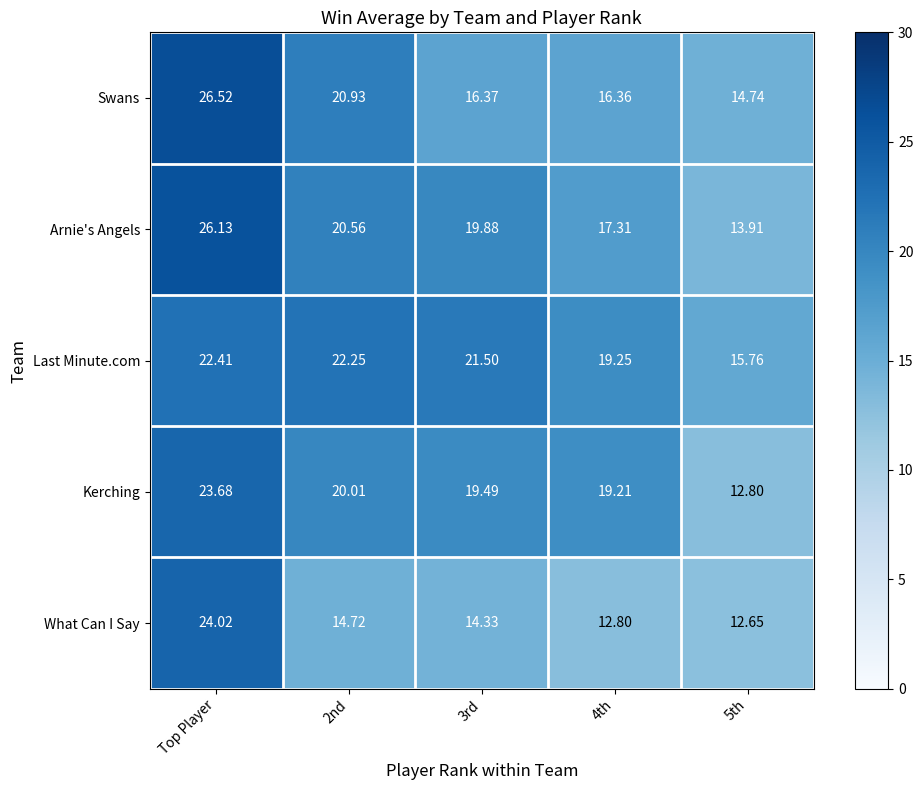

Which series changed the most between Top Player and 2nd?

What Can I Say